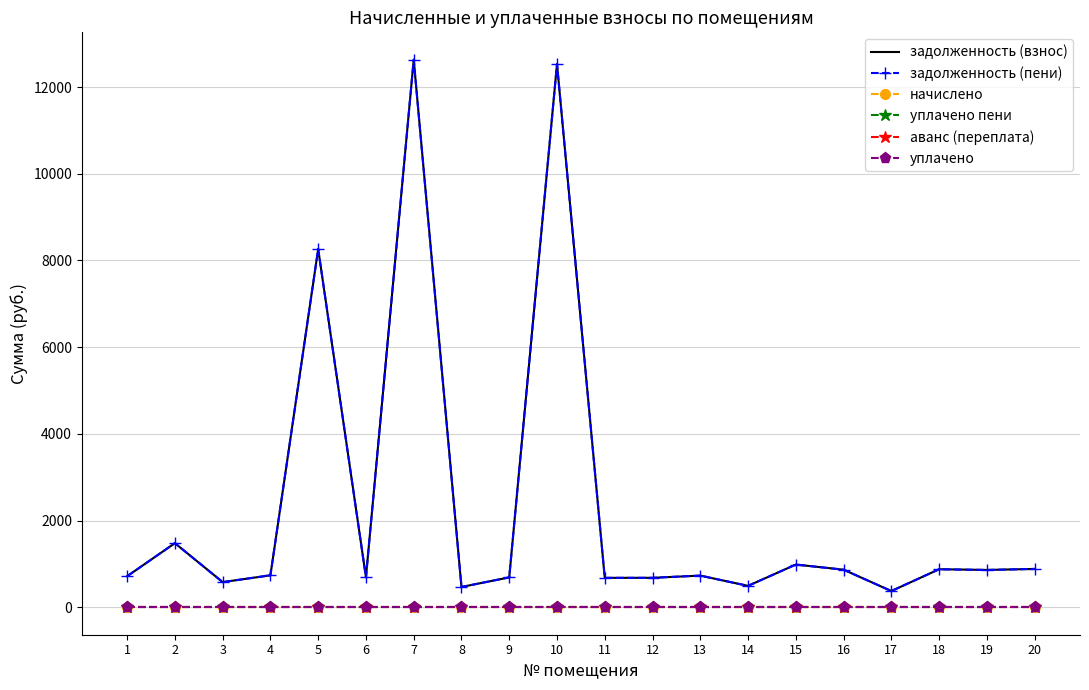

The начислено series shows 0.0 at 15. True or false?

True